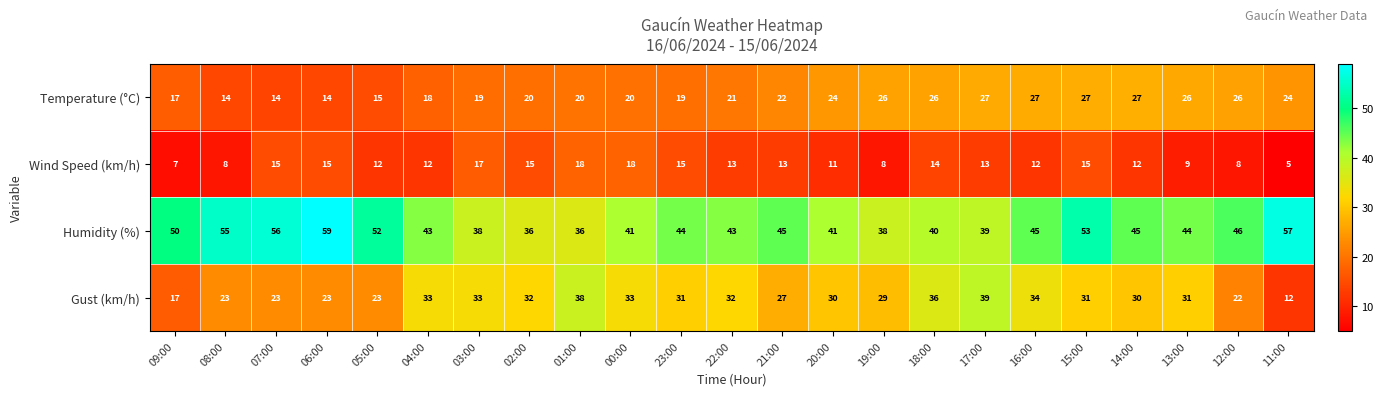

Which series changed the most between 07:00 and 02:00?

Humidity (%)